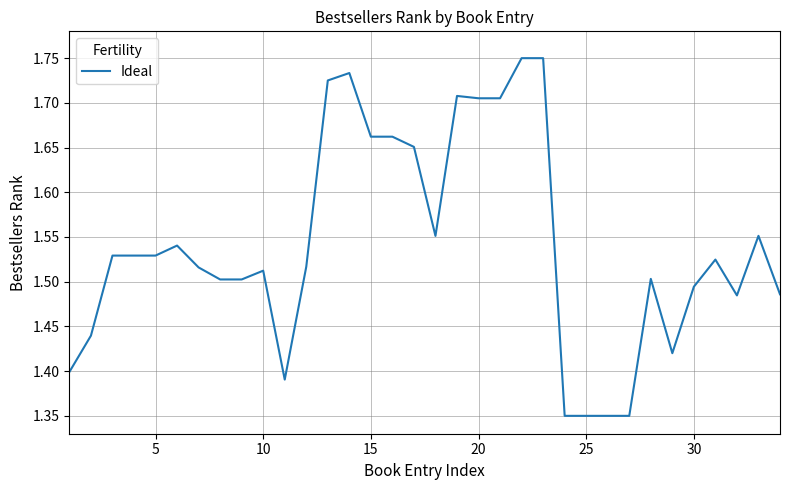

What is the difference between the maximum and minimum values?

0.4